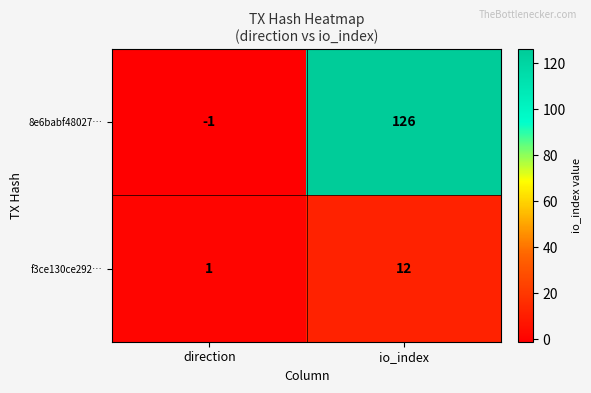

At how many categories does at least one series exceed 49?

1